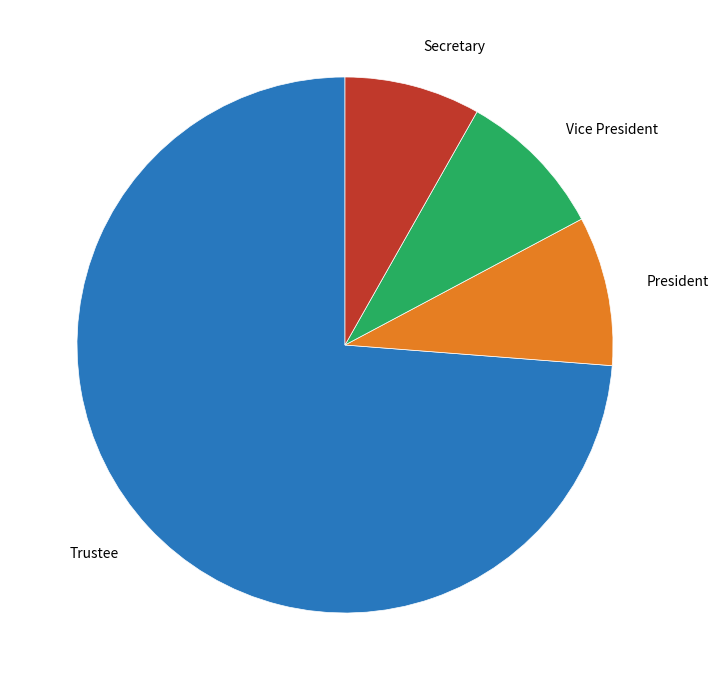

Which slice is the largest?

Trustee